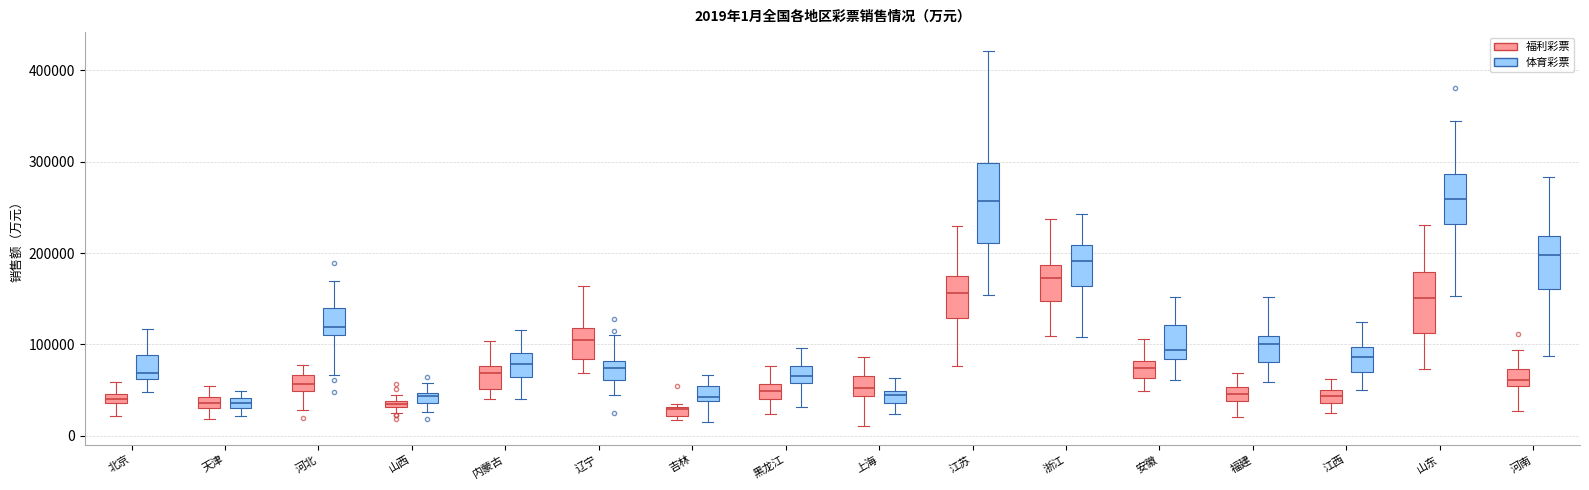

Comparing the boxes themselves (not the whiskers), which one is the tallest?

江苏 (体育彩票)